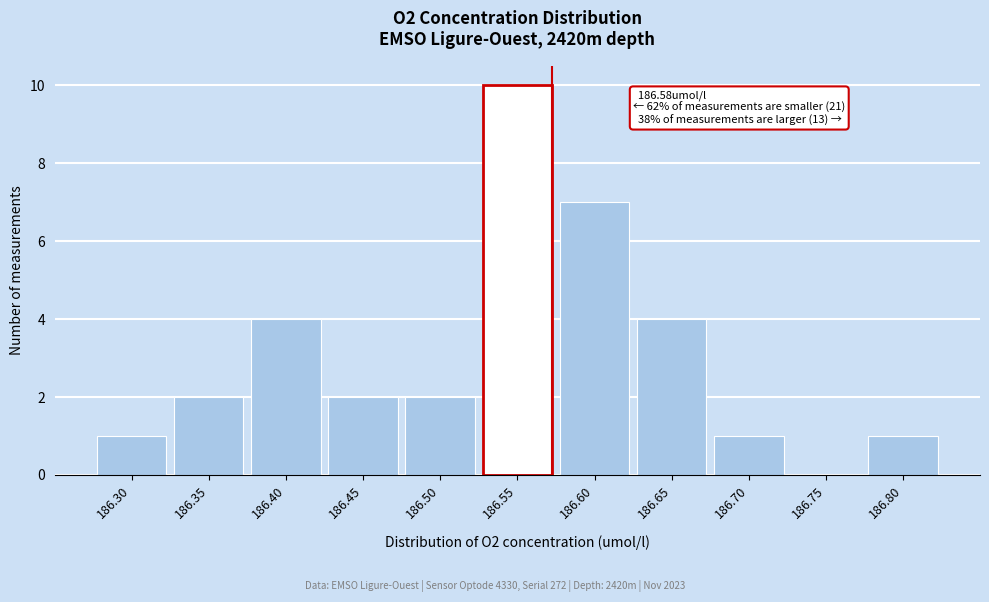

Reading left to right, list all the values displayed in this chart.

186.30=1	186.35=2	186.40=4	186.45=2	186.50=2	186.55=10	186.60=7	186.65=4	186.70=1	186.75=0	186.80=1